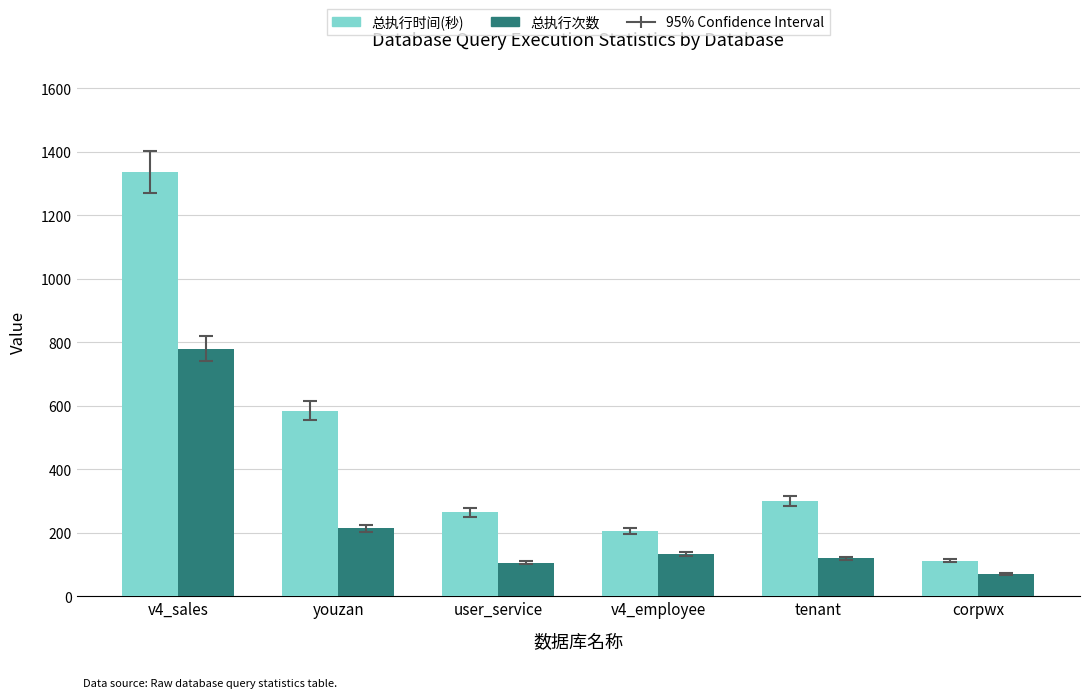

Is the value of 总执行时间(秒) at v4_employee greater than the value of 总执行次数 at user_service?

Yes